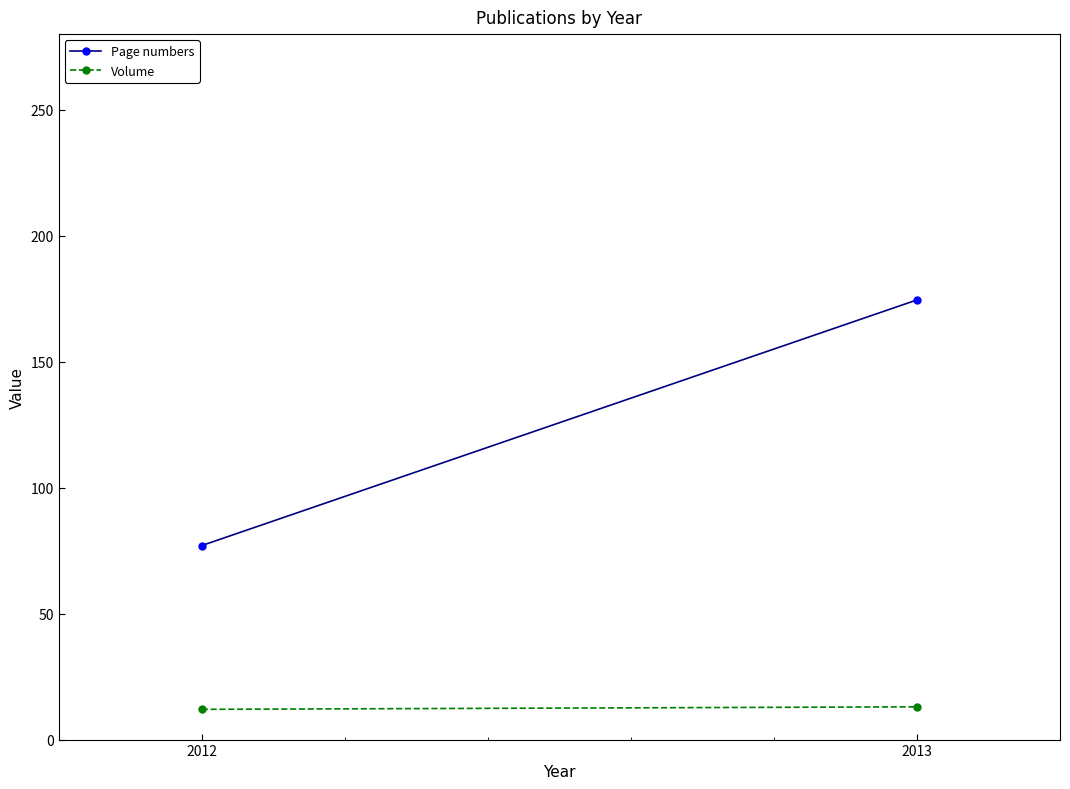

Reading left to right, extract all data points from this chart.

Page numbers: 77.0	174.5
Volume: 12.0	13.0